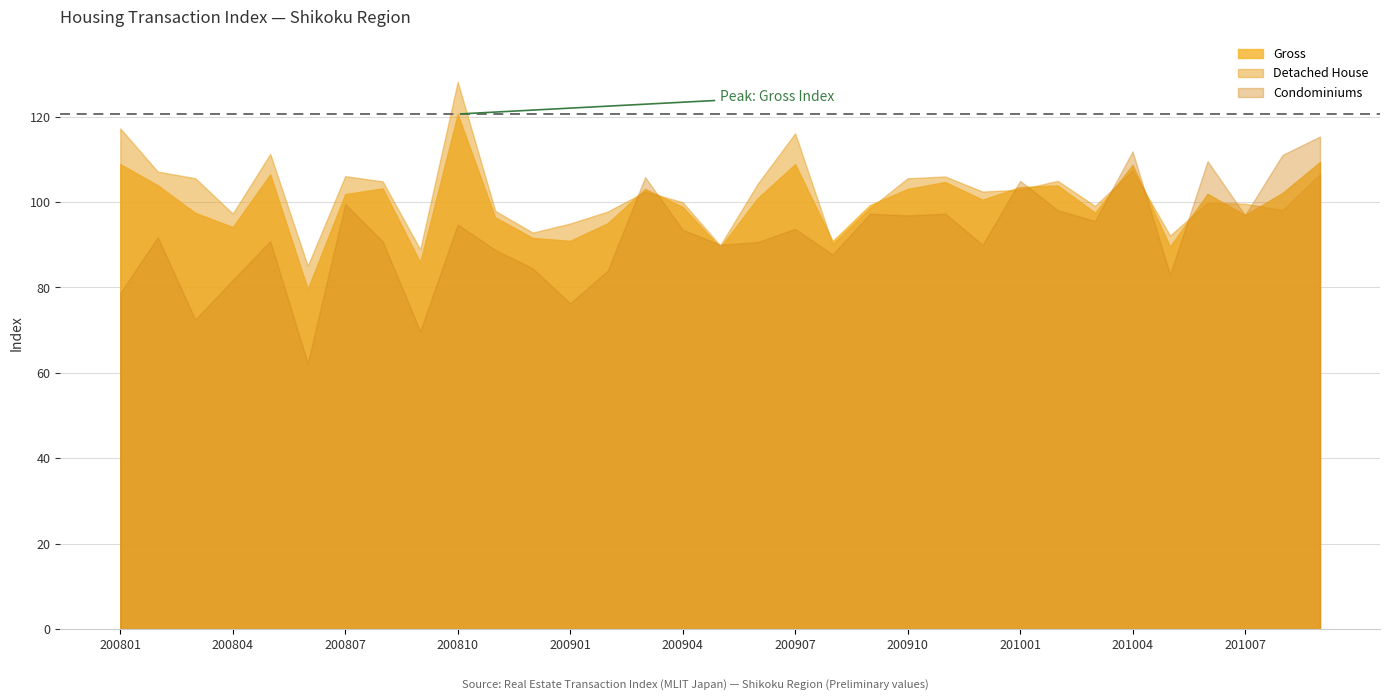

Read the Gross value at 200810.

120.6